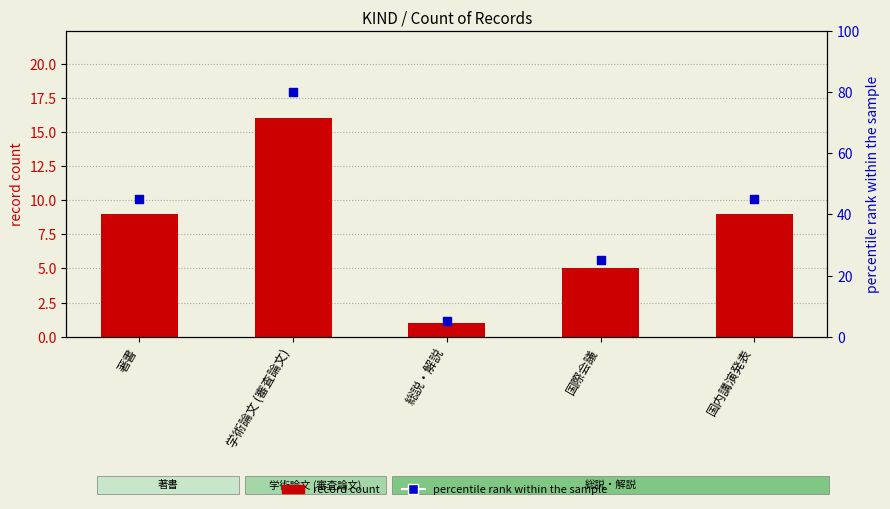

What are all the series names shown in the legend?

record count, percentile rank within the sample